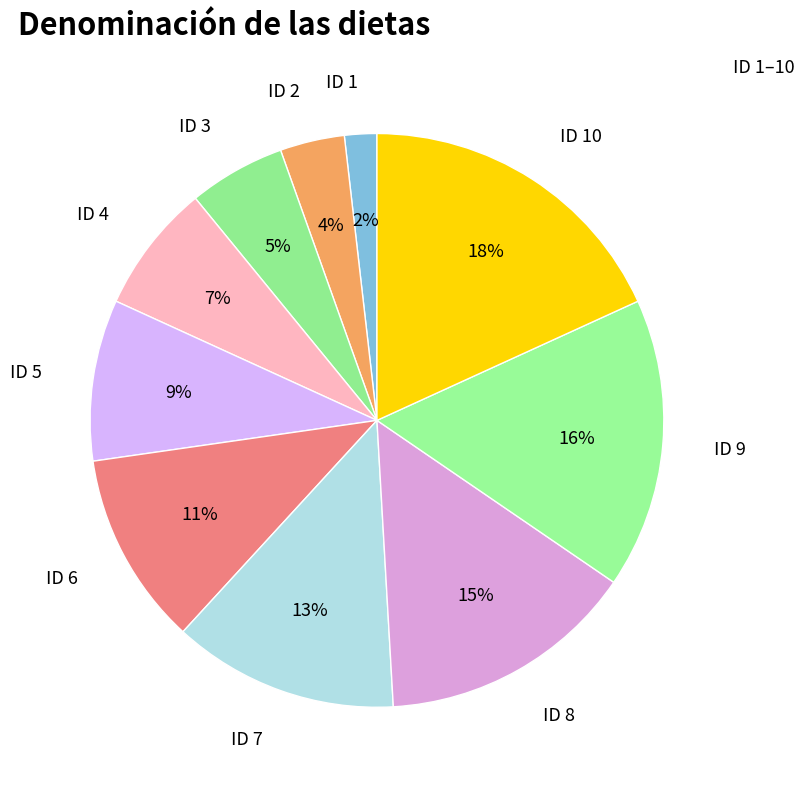

True or false: ID 3 accounts for 19% of the total.

False